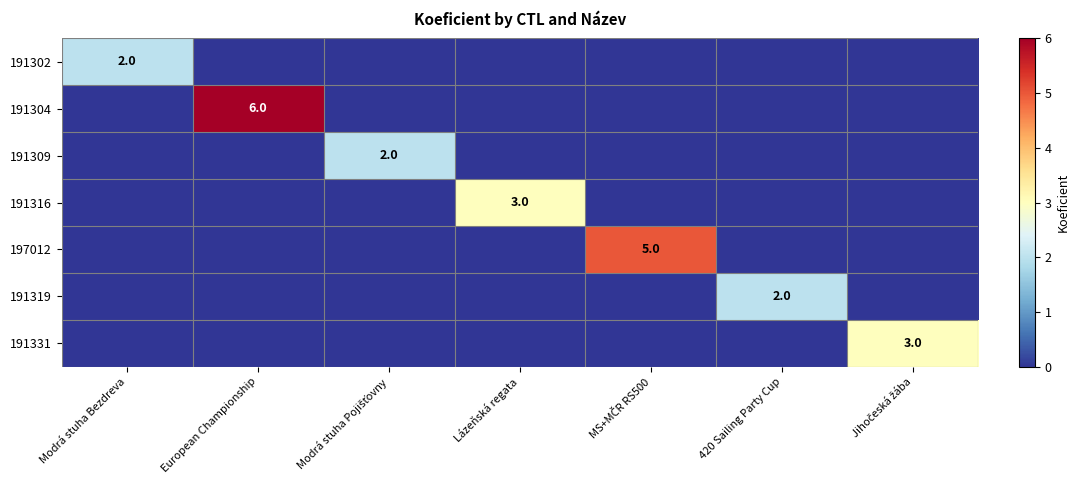

What is the sum of all 191331 values?

3